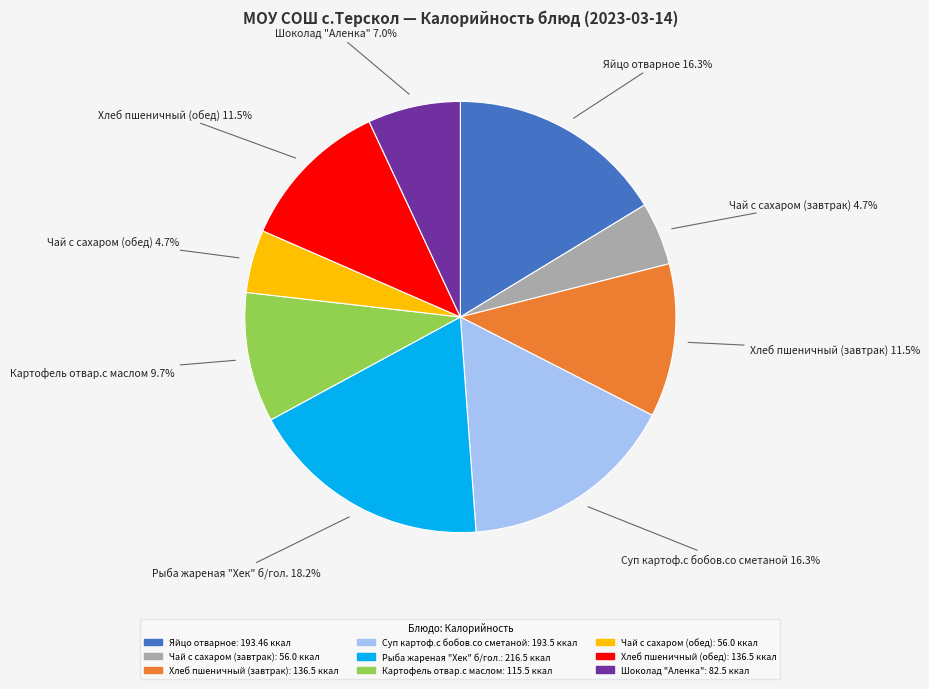

What is the total percentage of Яйцо отварное and Хлеб пшеничный (завтрак)?

27.8%